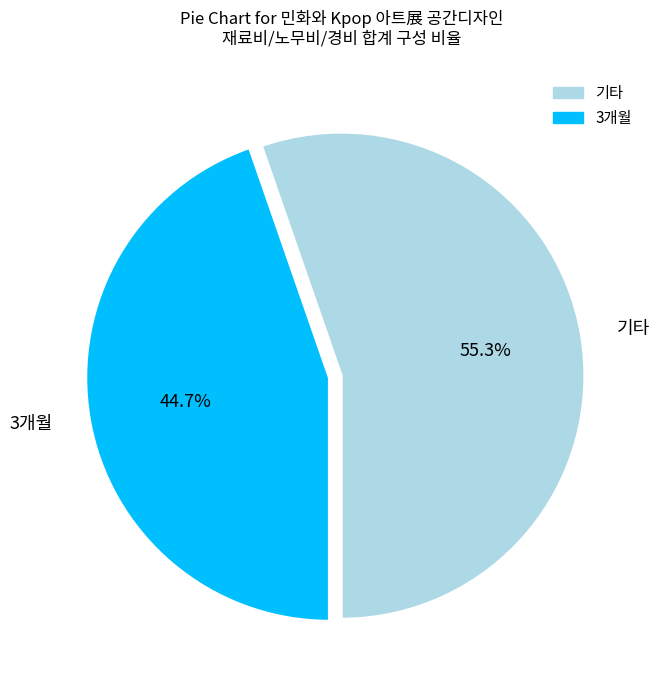

Which has a higher value, 3개월 or 기타?

기타